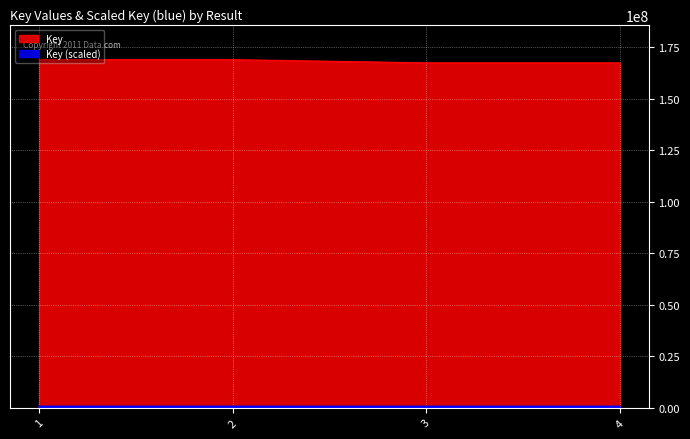

What is the ratio of the value at 3 to the value at 4?

1.0